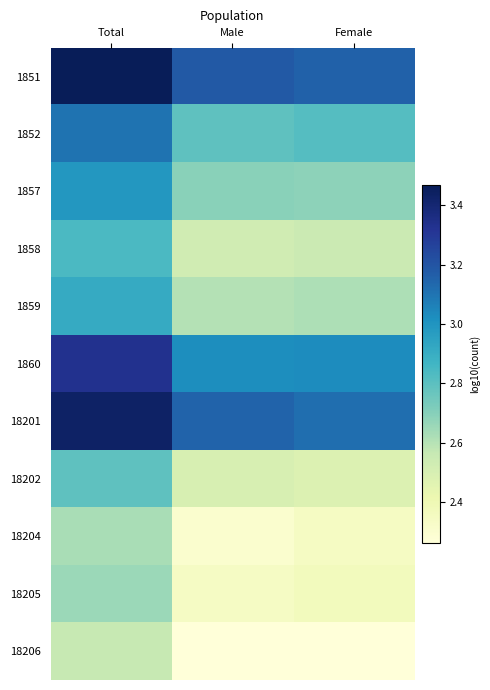

Reading left to right, what are all the values shown in this chart?

1851: Total=3.5	Male=3.2	Female=3.2
1852: Total=3.1	Male=2.8	Female=2.8
1857: Total=3.0	Male=2.7	Female=2.7
1858: Total=2.8	Male=2.5	Female=2.5
1859: Total=2.9	Male=2.6	Female=2.6
1860: Total=3.3	Male=3.0	Female=3.0
18201: Total=3.4	Male=3.1	Female=3.1
18202: Total=2.8	Male=2.5	Female=2.5
18204: Total=2.6	Male=2.3	Female=2.3
18205: Total=2.7	Male=2.3	Female=2.4
18206: Total=2.6	Male=2.3	Female=2.3